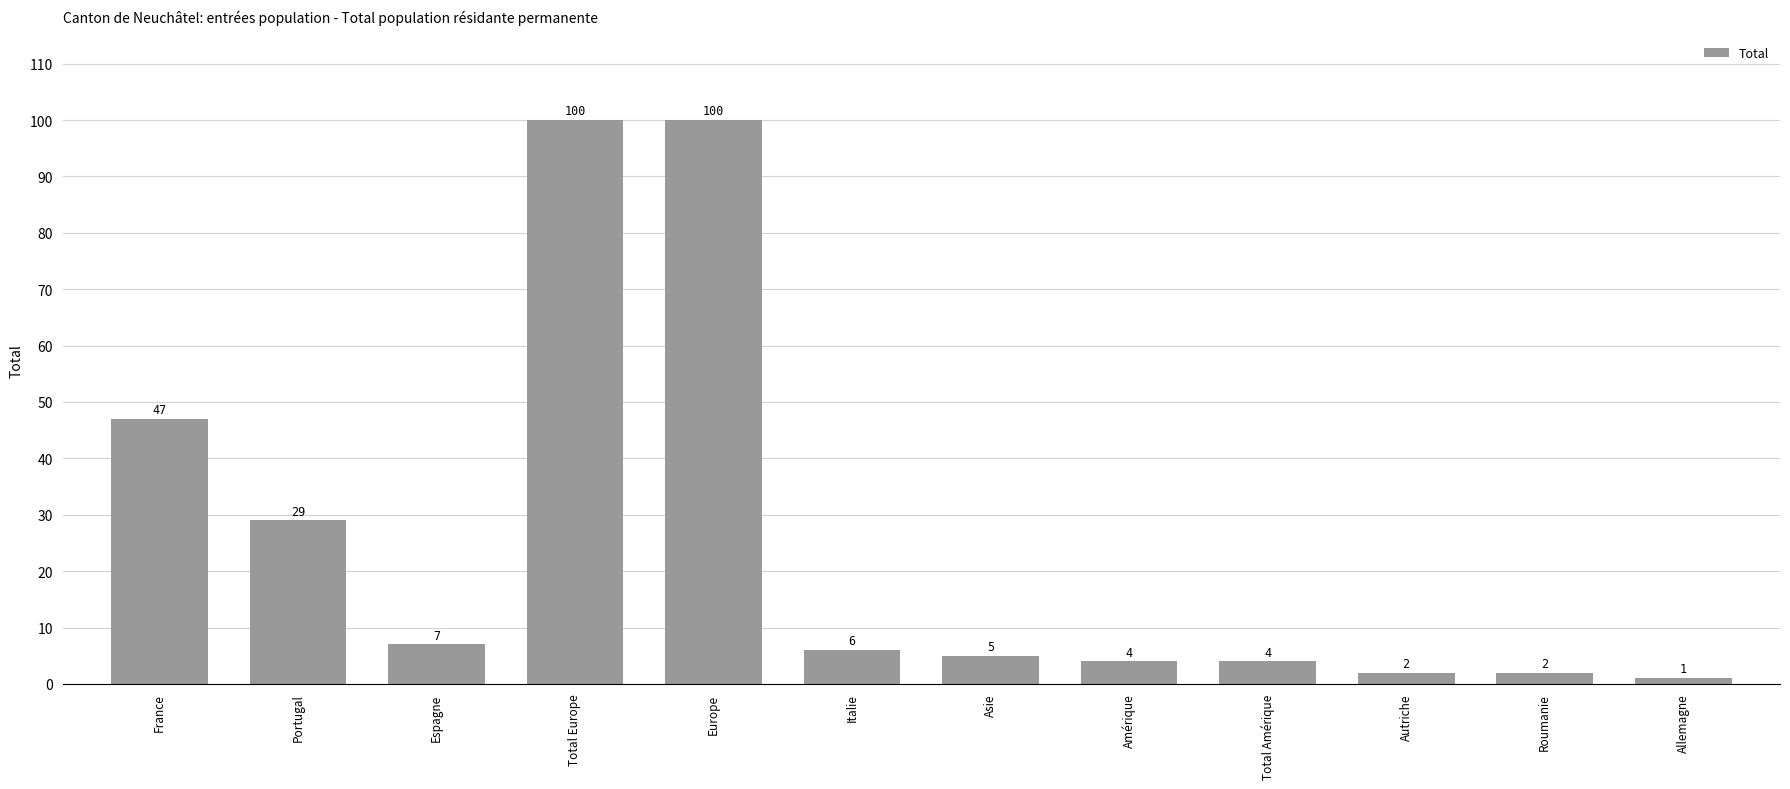

Between Espagne and Total Amérique, which is larger?

Espagne